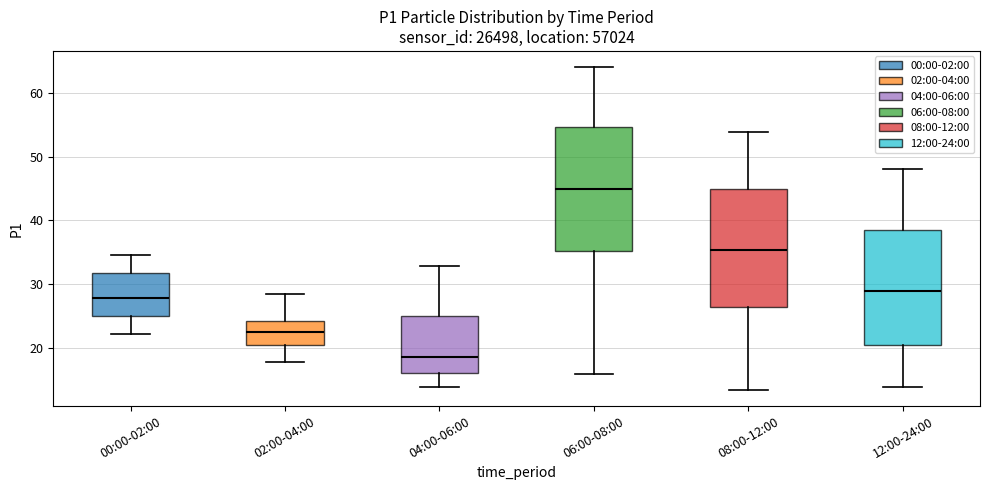

Where does the lower whisker of the box for 08:00-12:00 end on the y-axis? The values are not printed on the chart, so give them approximately, as read against the axis.

14